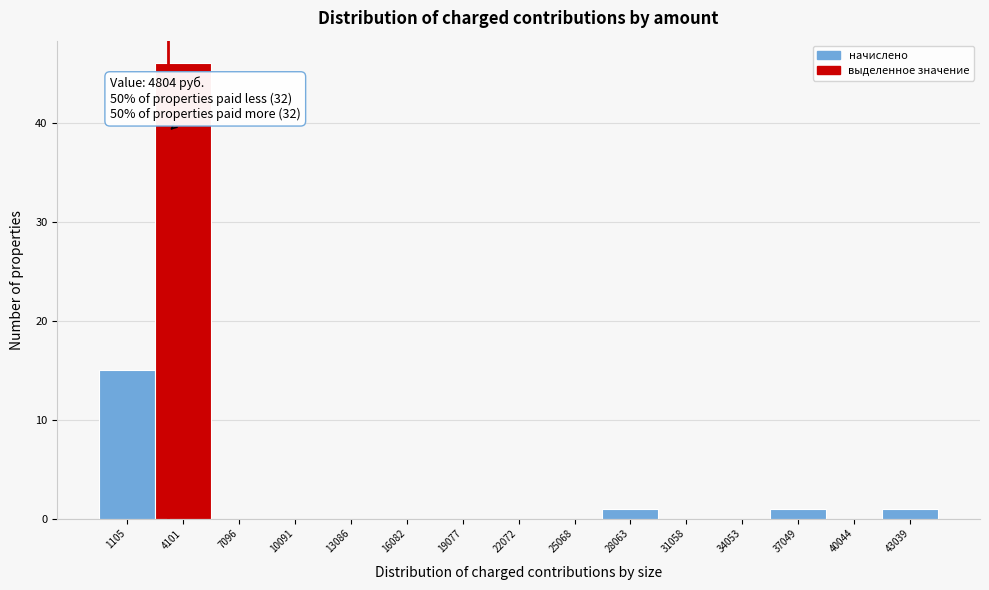

Reading right to left, what are all the values shown in this chart?

43039=1	40044=0	37049=1	34053=0	31058=0	28063=1	25068=0	22072=0	19077=0	16082=0	13086=0	10091=0	7096=0	4101=46	1105=15